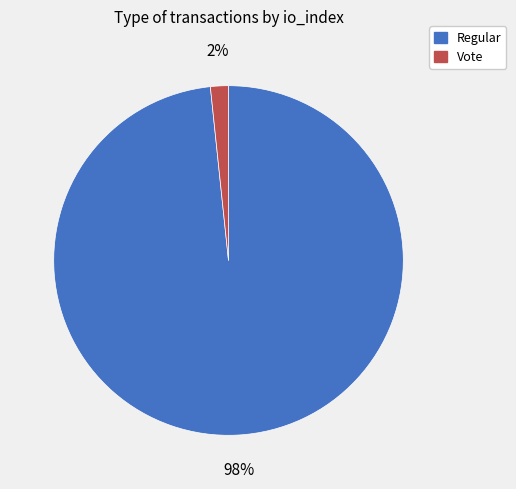

To the nearest percent, what portion does Vote represent?

2%